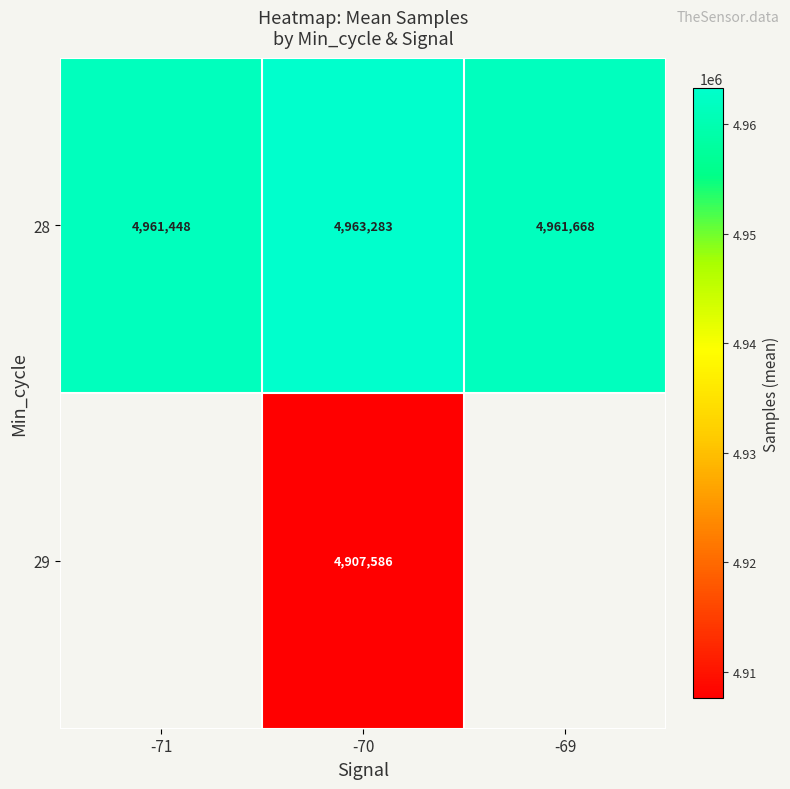

Where does the 28 series first go above 4961668?

-70